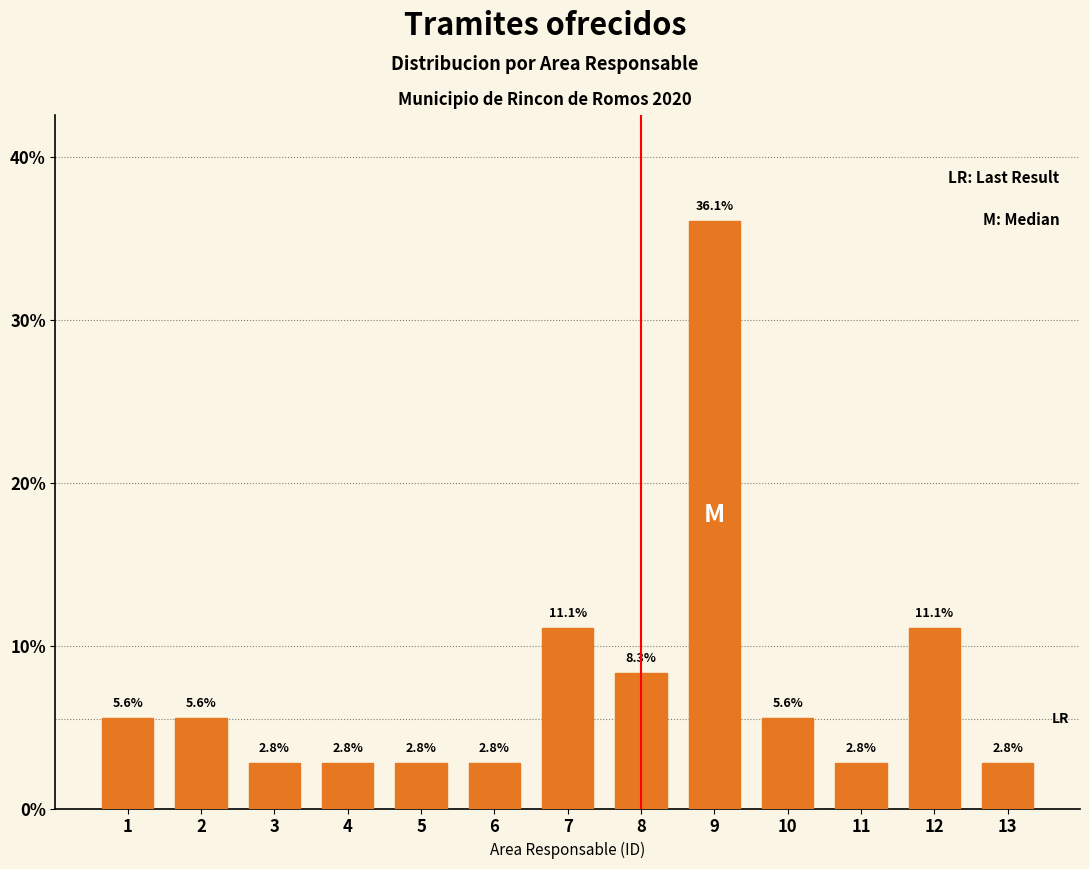

Reading right to left, transcribe all the data shown in this chart.

13=2.8	12=11.1	11=2.8	10=5.6	9=36.1	8=8.3	7=11.1	6=2.8	5=2.8	4=2.8	3=2.8	2=5.6	1=5.6